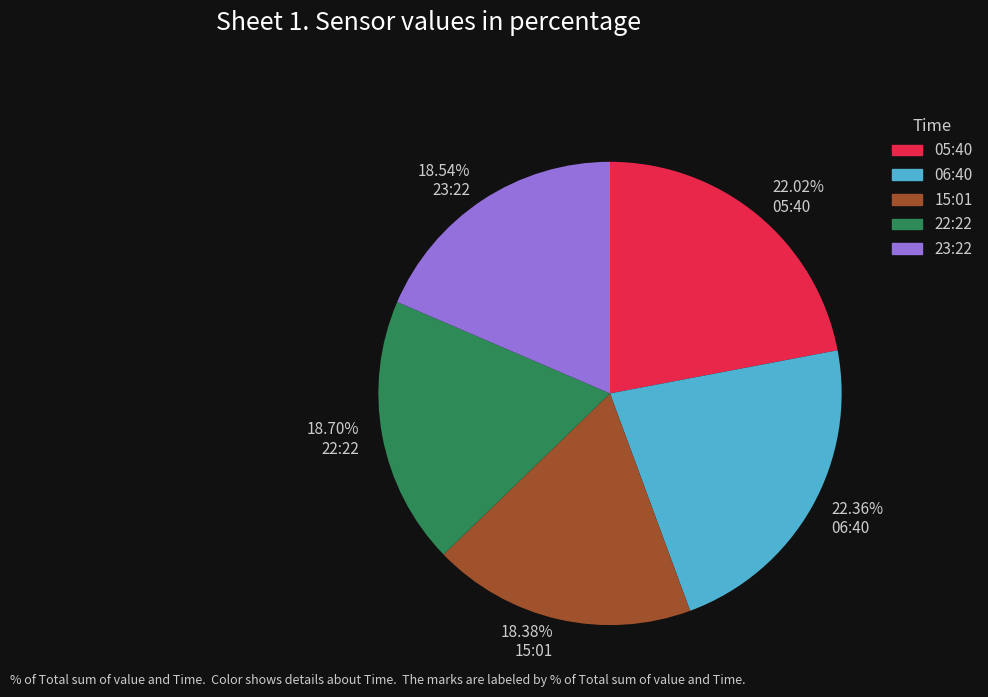

Does any single category account for the majority?

No